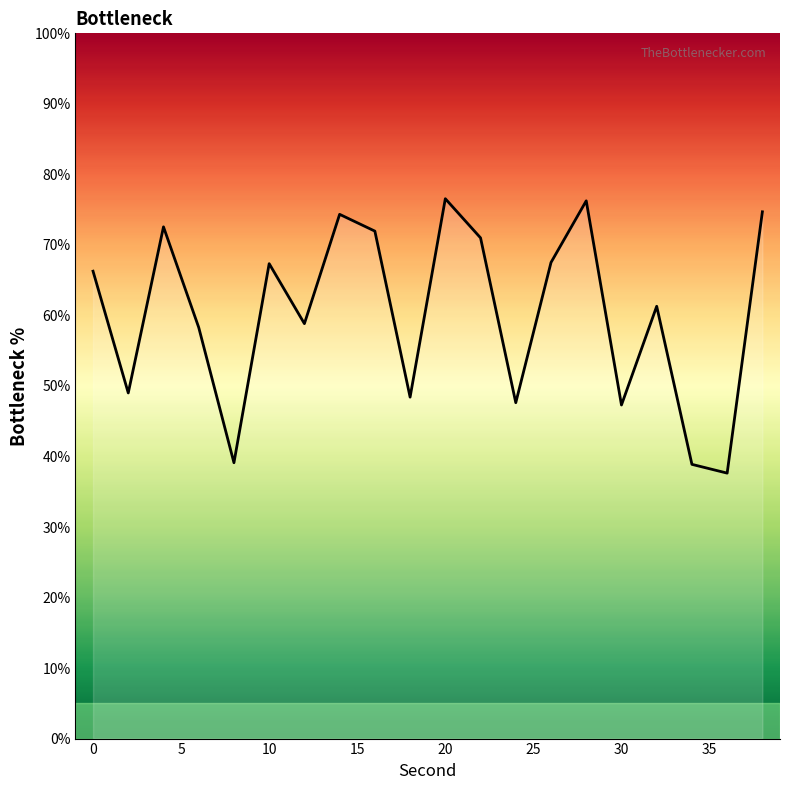

What is the greatest value displayed?

76.5